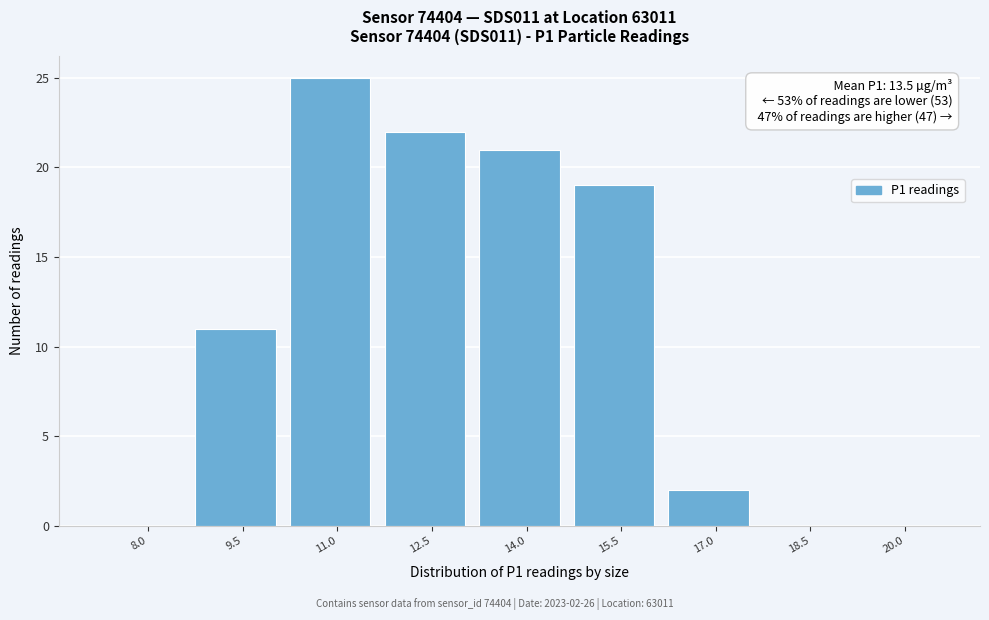

Reading right to left, what are all the values shown in this chart?

20.0=0	18.5=0	17.0=2	15.5=19	14.0=21	12.5=22	11.0=25	9.5=11	8.0=0